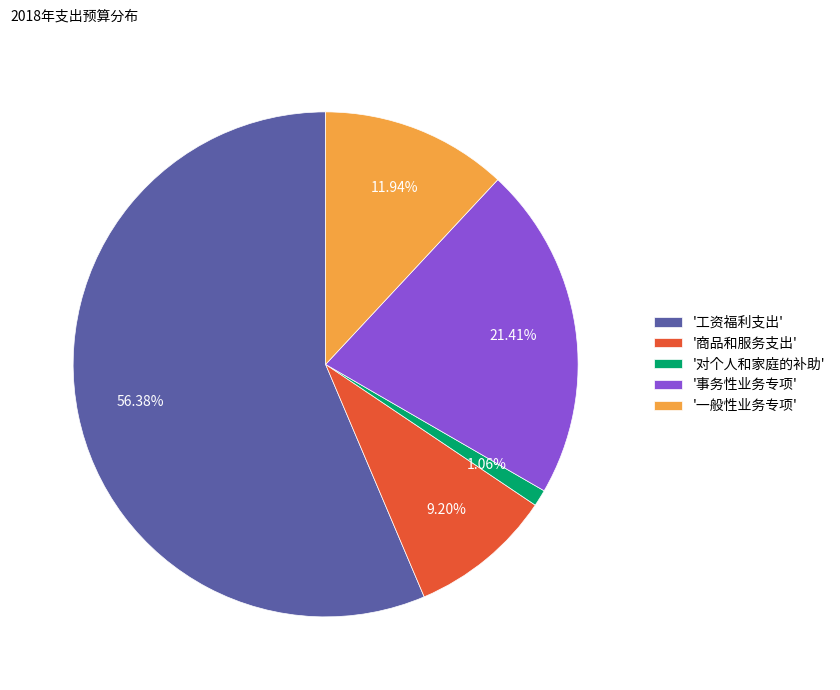

Which category has the smallest portion of the pie?

'对个人和家庭的补助'